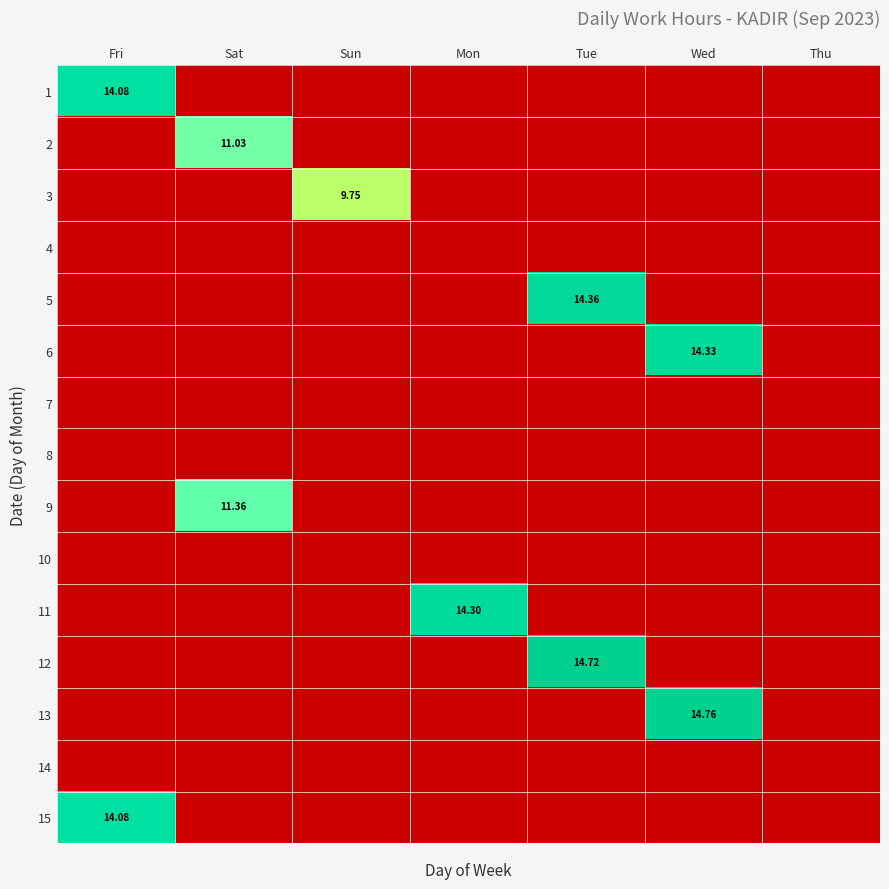

What is the difference between the highest and lowest values at Wed?

14.8